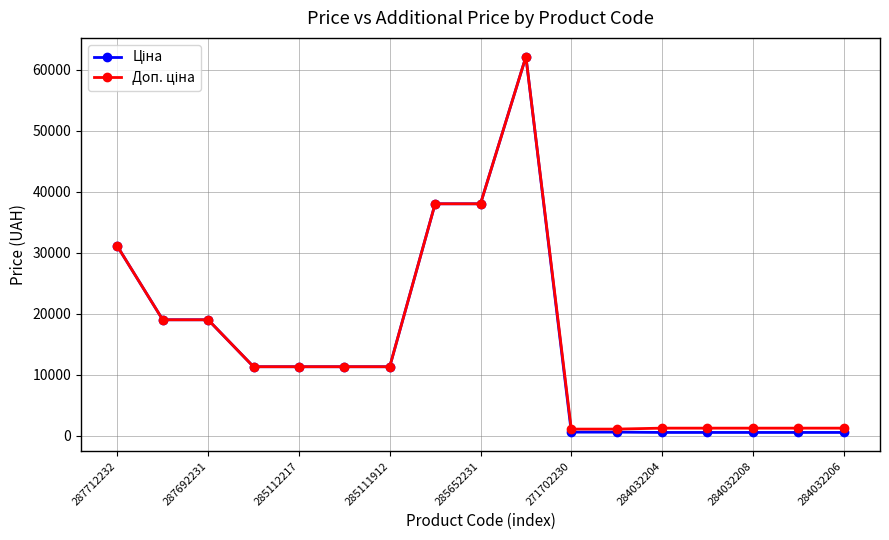

What is the greatest value displayed?

62116.9